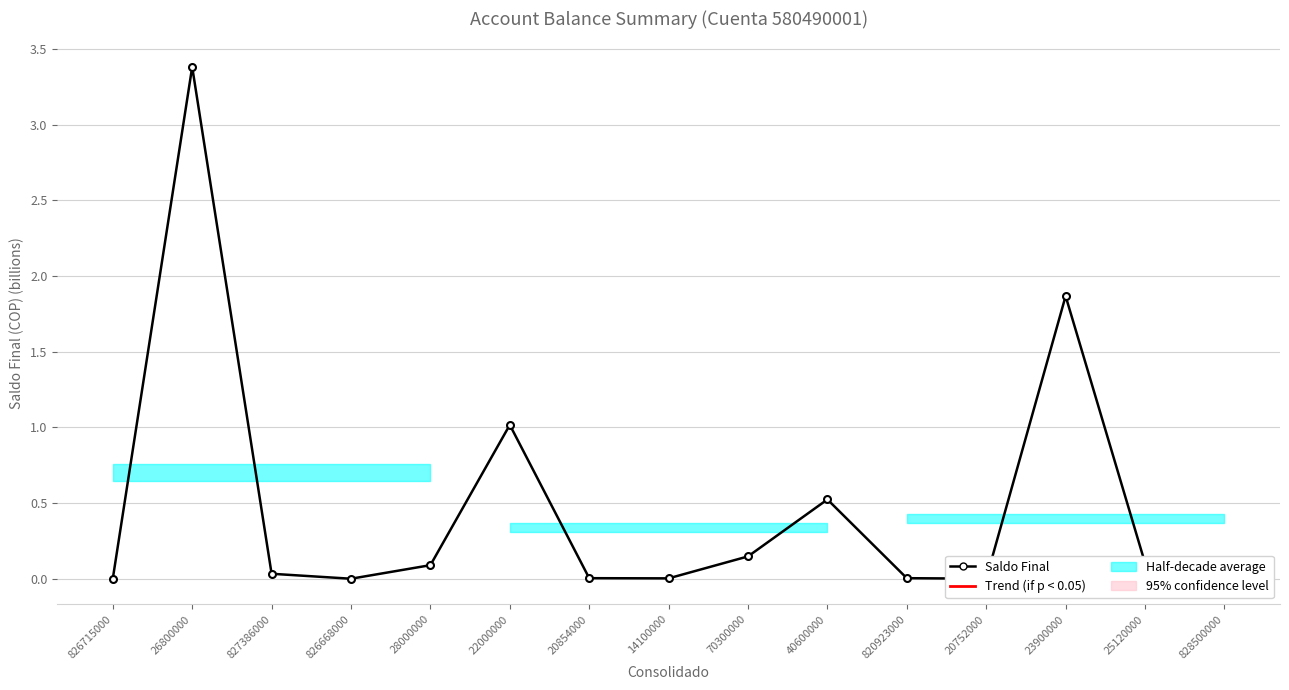

What is the change in value from 827386000 to 28000000?

+0.1